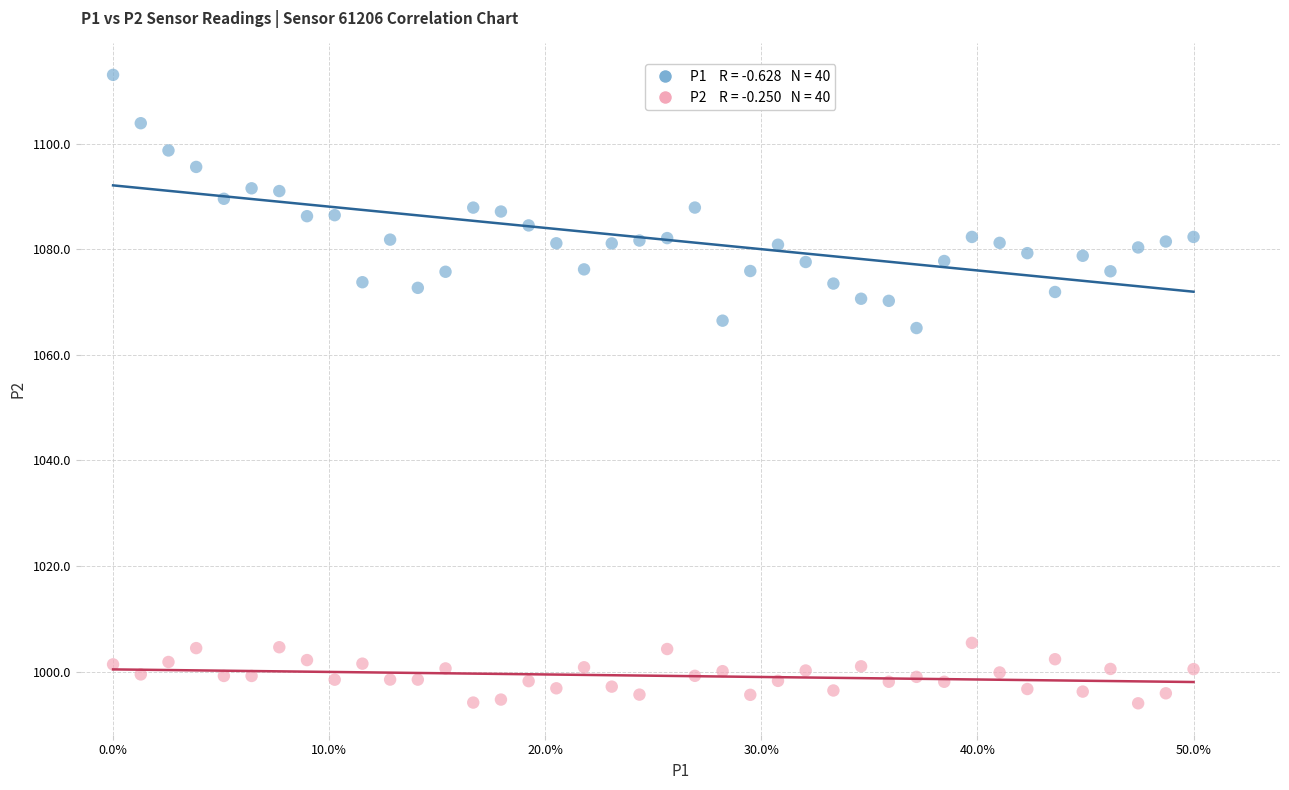

Across all data points, what is the range of Y values (max minus min)?

119.0